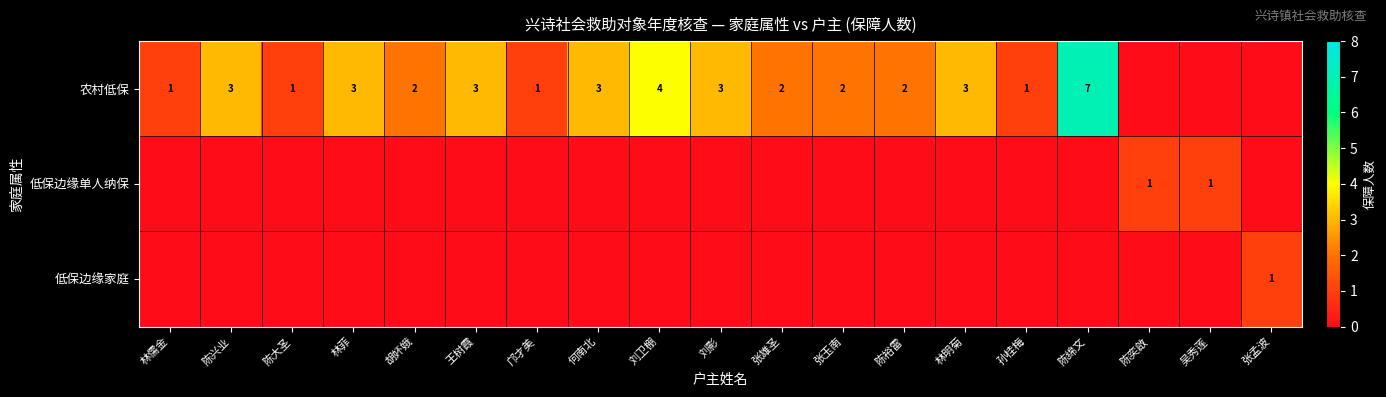

At how many categories does at least one series exceed 0?

19